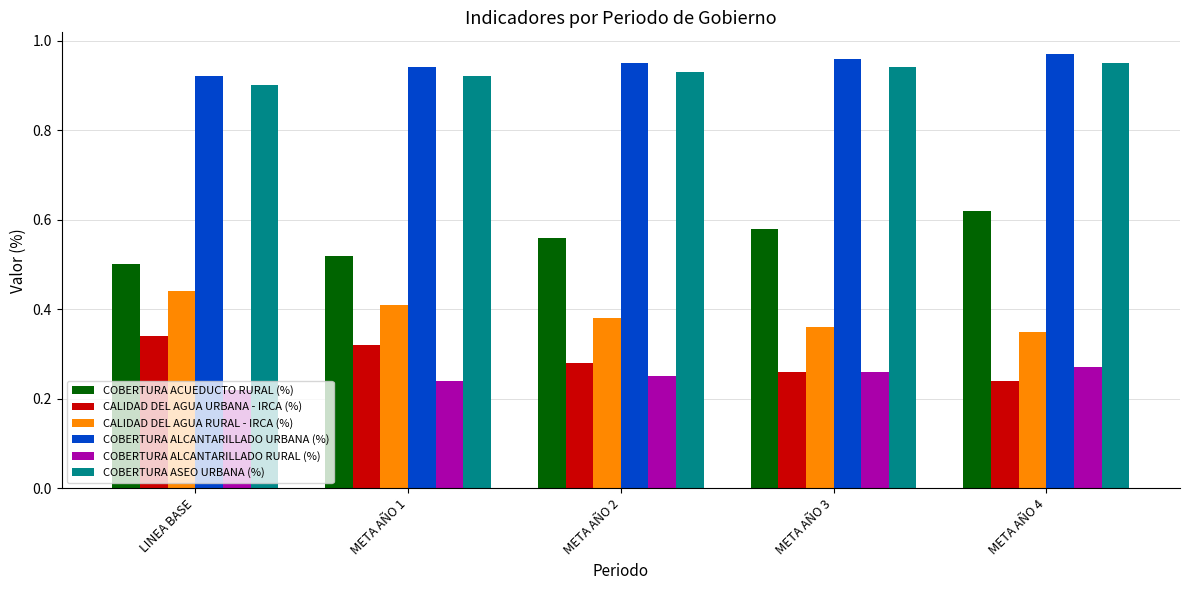

What is the total value across all series at META AÑO 2?

3.4